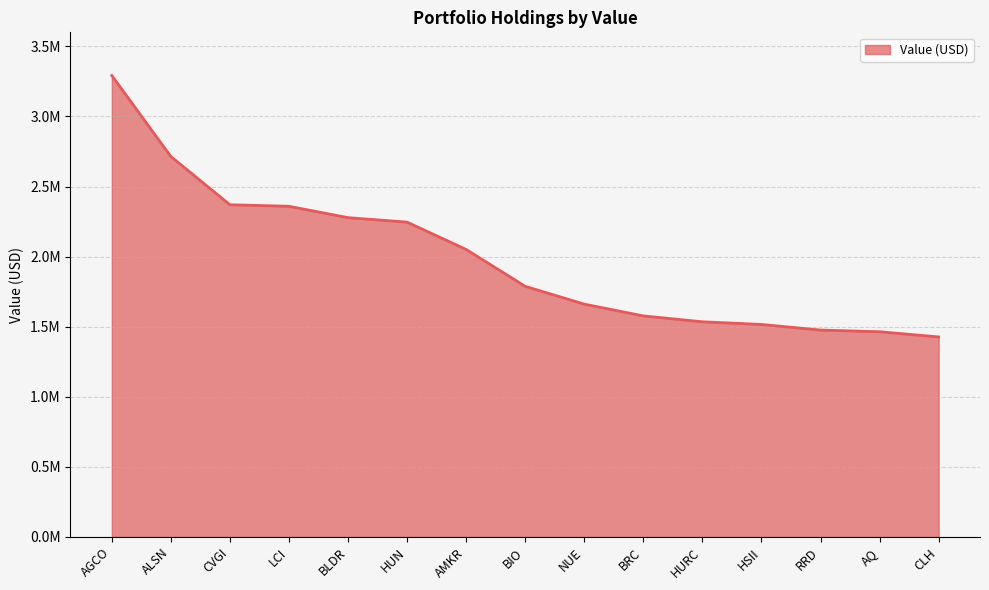

Count the number of values greater than 1788000.

7